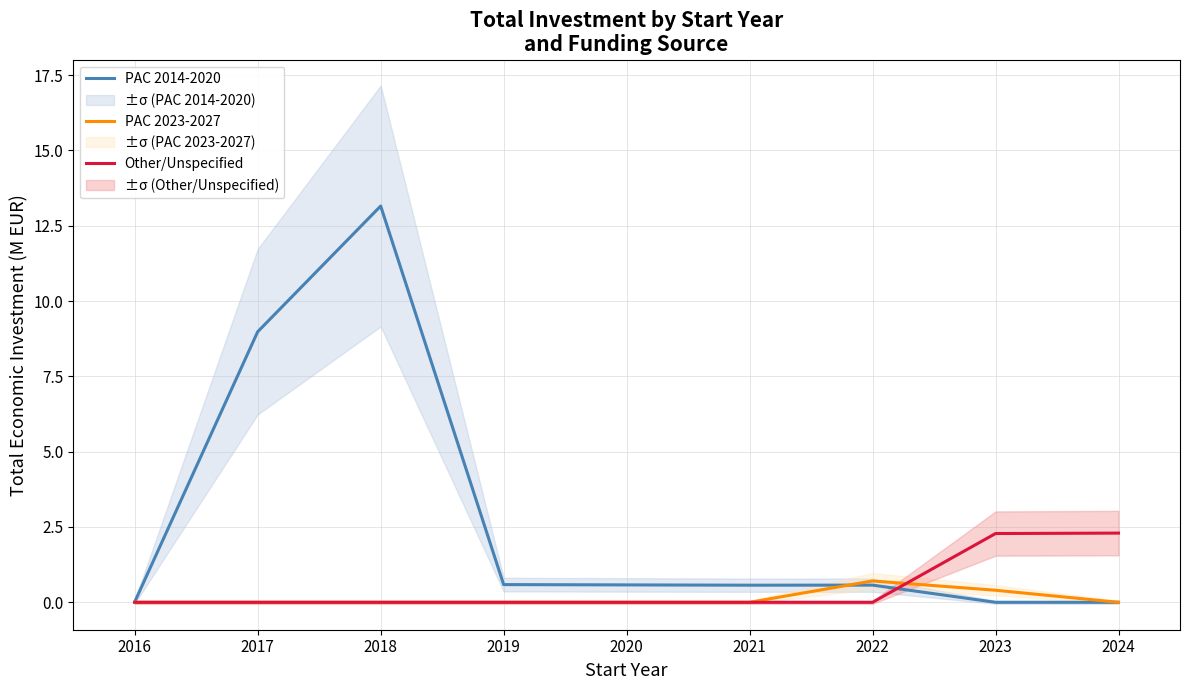

The PAC 2014-2020 series shows 0.6 at 2019. True or false?

True